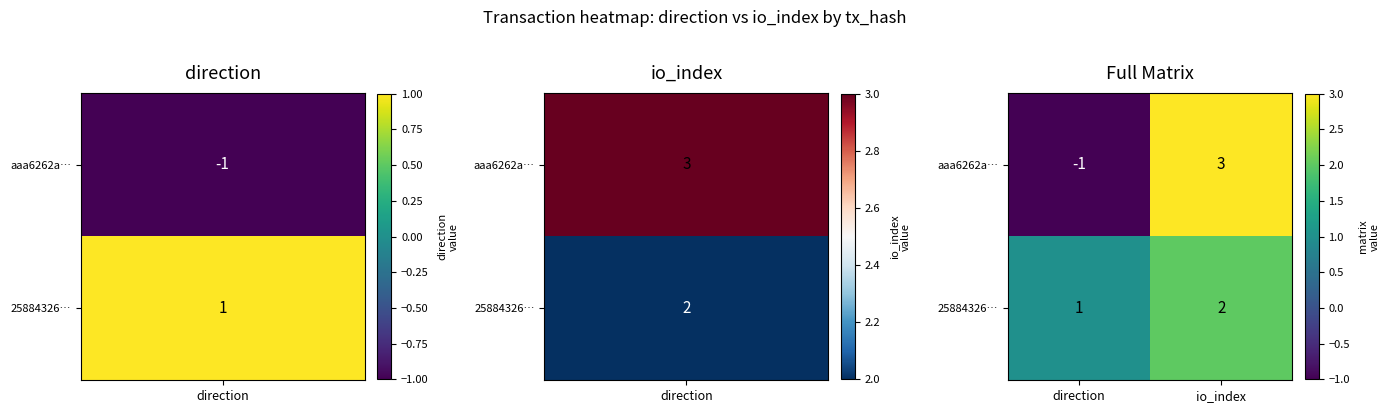

What is the sum of the 25884326… values at io_index and direction?

3